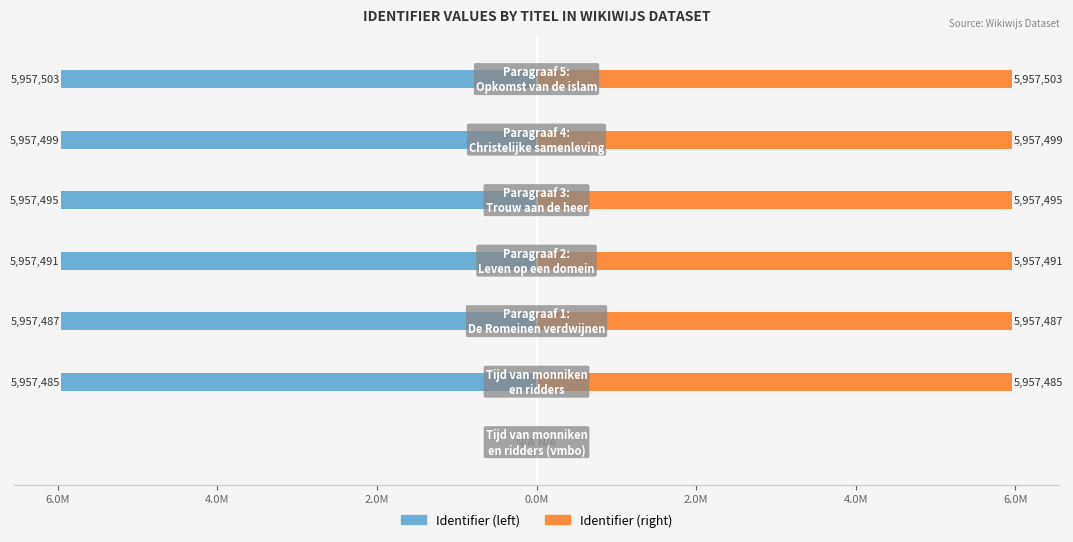

Between 0.0M and 2.0M, which is larger?

0.0M